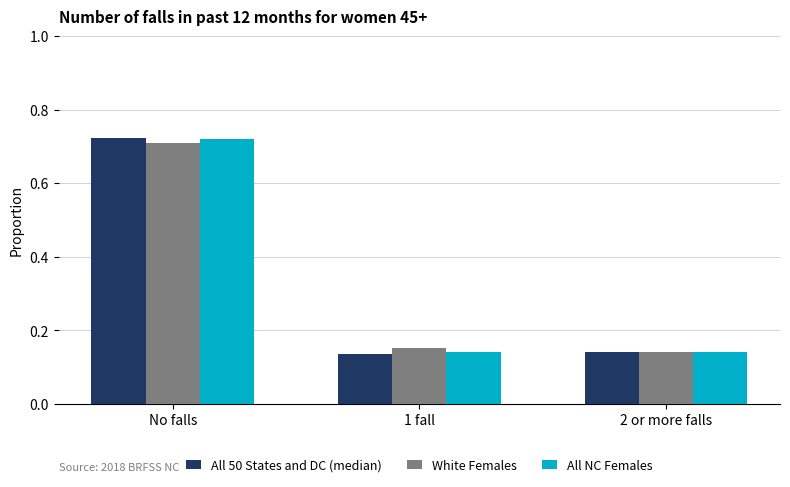

Count the All NC Females values in the range 0 to 1.

3